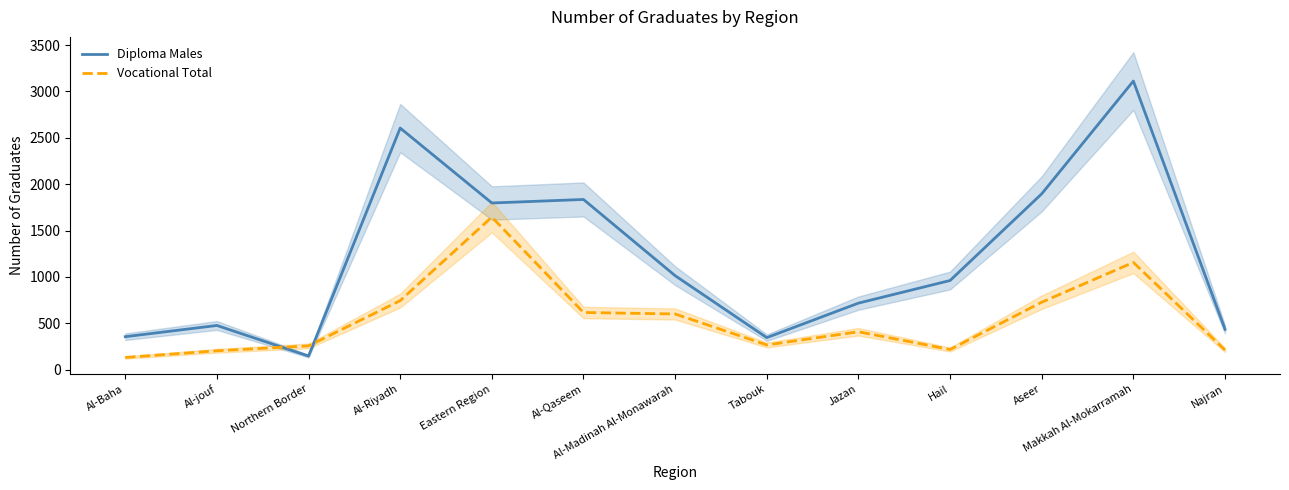

True or false: Diploma Males has a value of 1896 at Aseer.

True